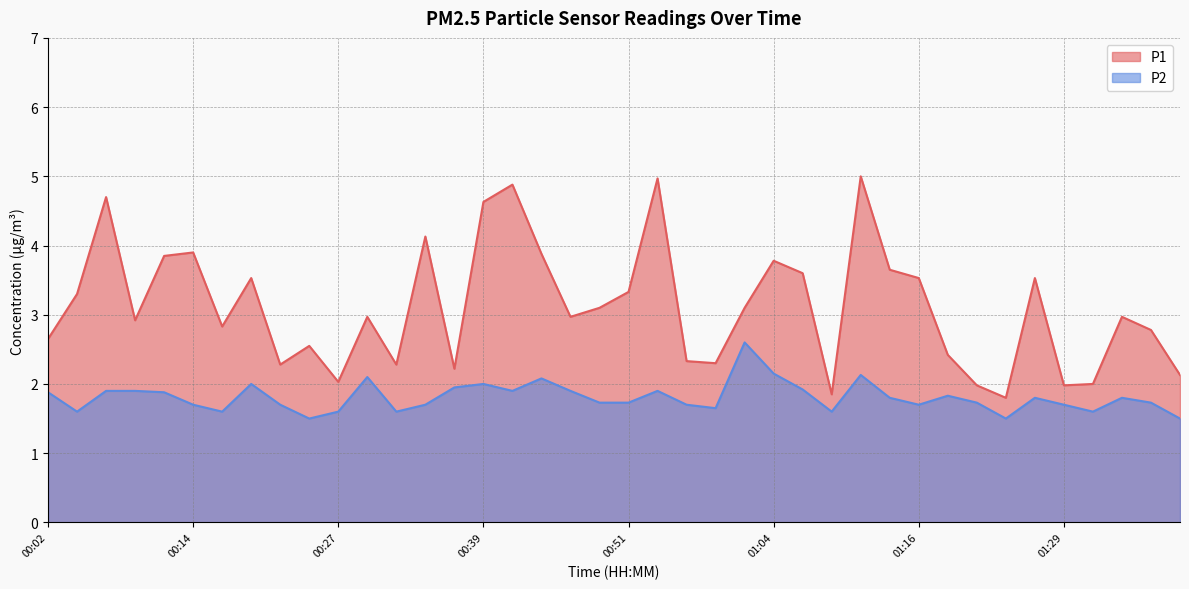

At which label is P1 closest to 3?

00:29